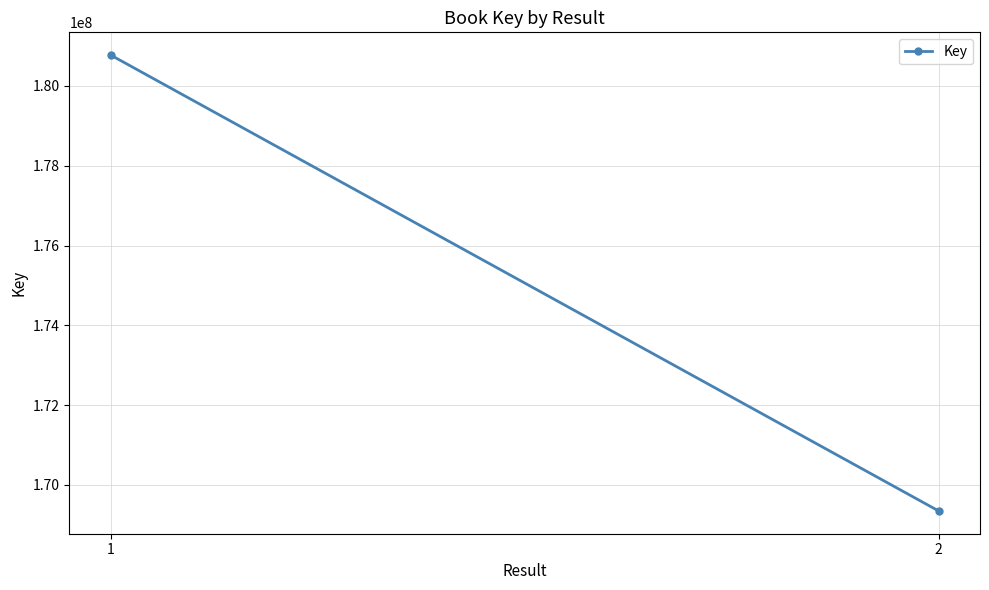

List the labels in order of value, largest first.

1, 2